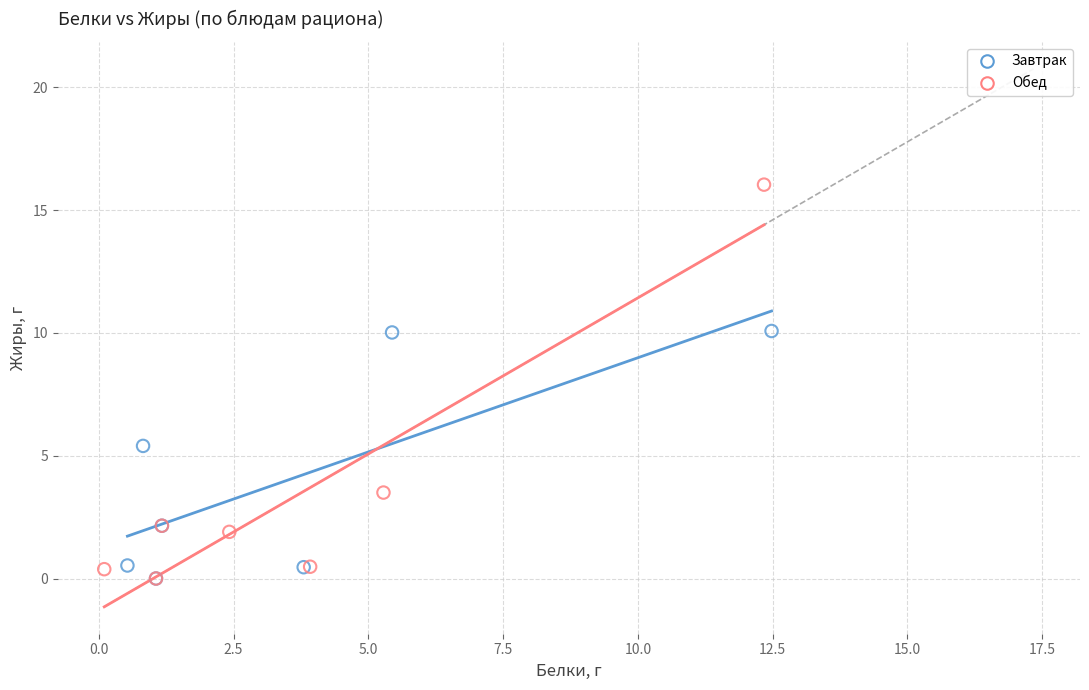

Which series has the largest Y range (max minus min)?

Обед